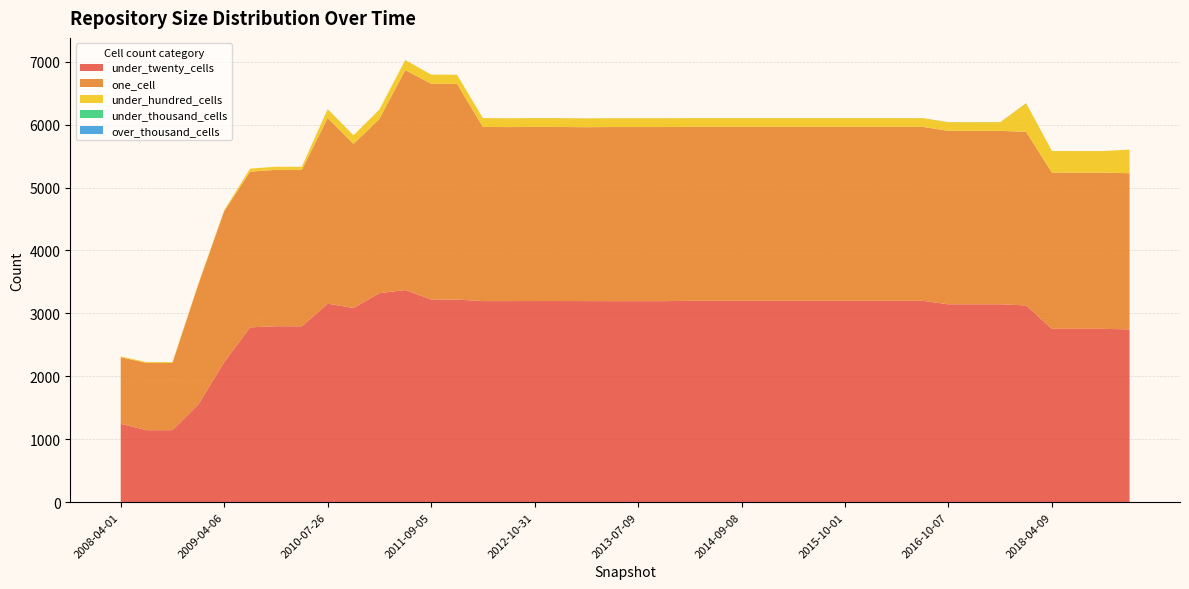

Reading right to left, transcribe all the data shown in this chart.

under_twenty_cells: 2745	2754	2754	2754	3126	3144	3144	3144	3200	3200	3200	3200	3200	3200	3200	3200	3200	3200	3194	3194	3194	3195	3196	3196	3195	3195	3219	3221	3371	3321	3085	3154	2794	2796	2778	2225	1552	1144	1144	1245
one_cell: 2482	2482	2482	2483	2759	2756	2756	2756	2764	2764	2764	2764	2764	2764	2764	2764	2764	2764	2767	2767	2767	2763	2766	2767	2765	2767	3428	3428	3495	2769	2607	2950	2485	2485	2473	2399	1907	1069	1069	1057
under_hundred_cells: 376	343	343	343	454	138	138	138	138	138	138	138	138	138	138	138	138	138	140	140	140	140	140	140	140	141	145	145	160	149	138	141	49	49	49	14	13	13	13	13
under_thousand_cells: 0	0	0	0	2	1	1	1	1	1	1	1	1	1	1	1	1	1	1	1	1	1	1	1	1	0	0	0	0	0	0	1	0	0	0	0	0	0	0	0
over_thousand_cells: 0	0	0	0	0	0	0	0	0	0	0	0	0	0	0	0	0	0	0	0	0	0	0	0	0	0	0	0	0	0	0	0	0	0	0	0	0	0	0	0